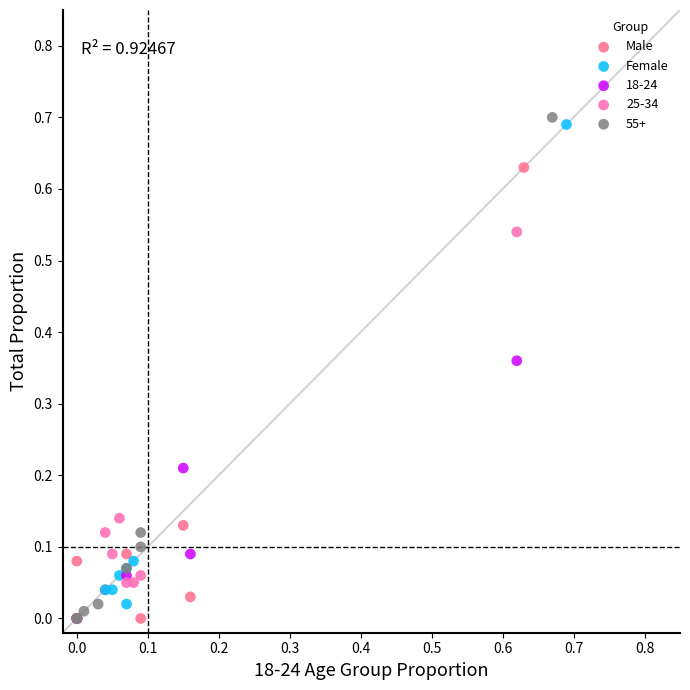

Which series has the largest Y range (max minus min)?

55+